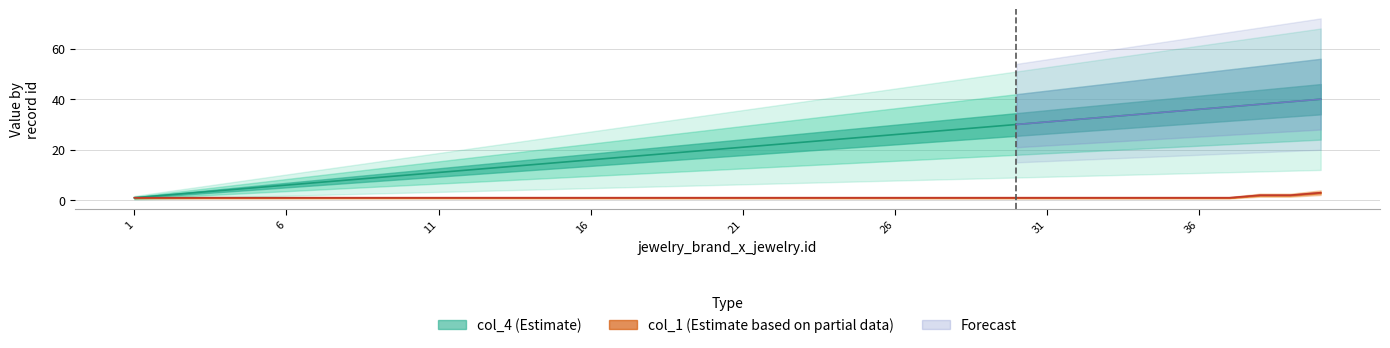

The value of col_1 at 38 is 3. True or false?

False